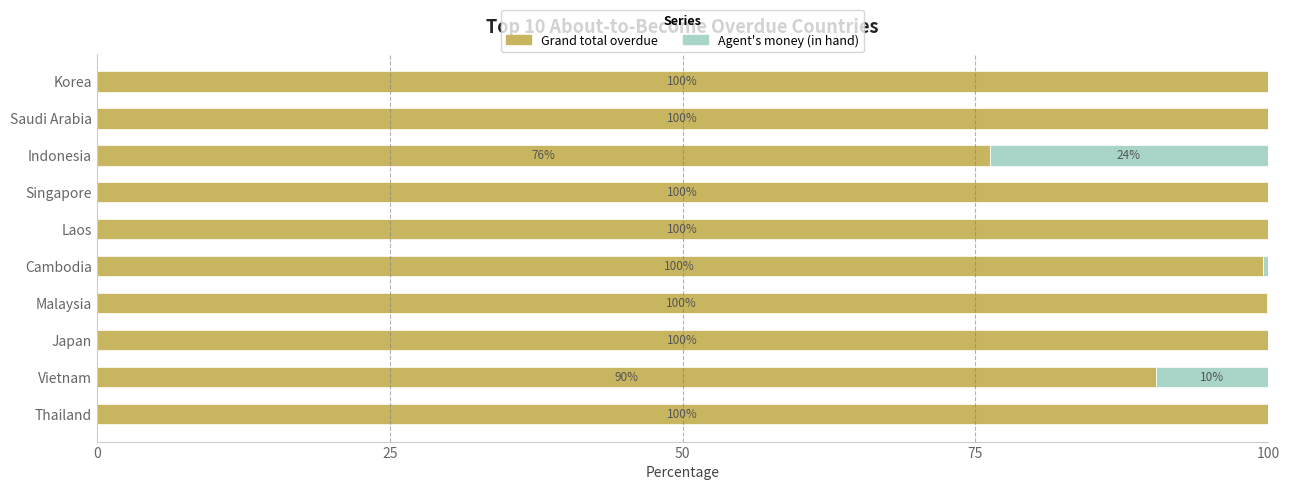

What is the maximum value for Grand total overdue?

100.0